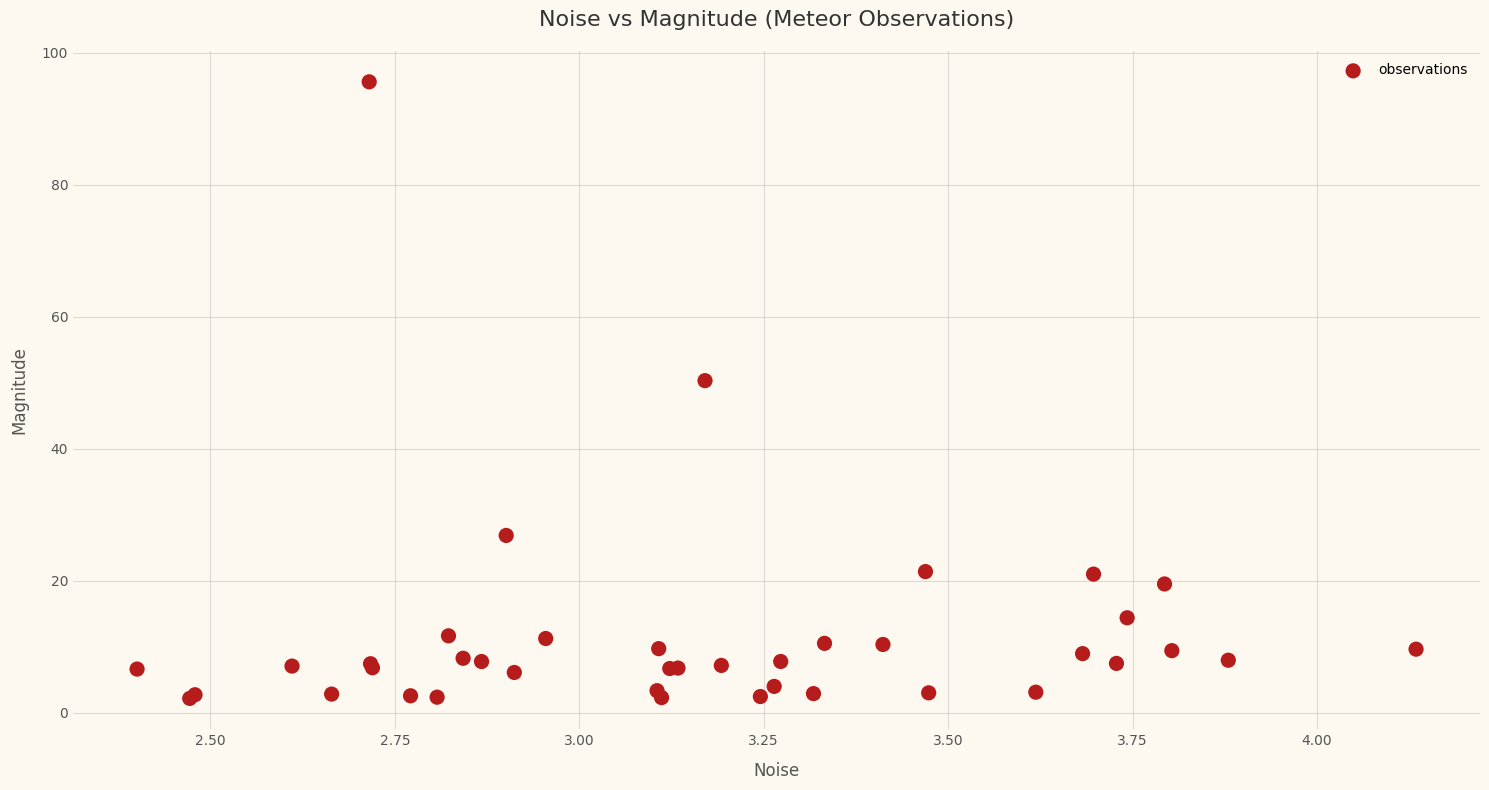

What Y value in the scatter plot is closest to 48?

50.3